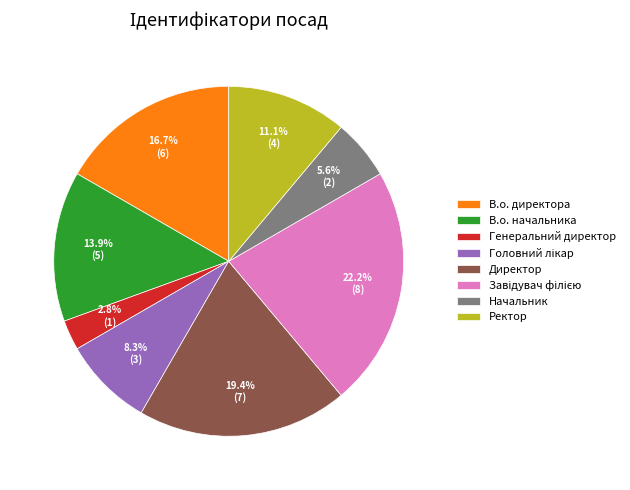

What is the smallest slice in the pie chart?

Генеральний директор